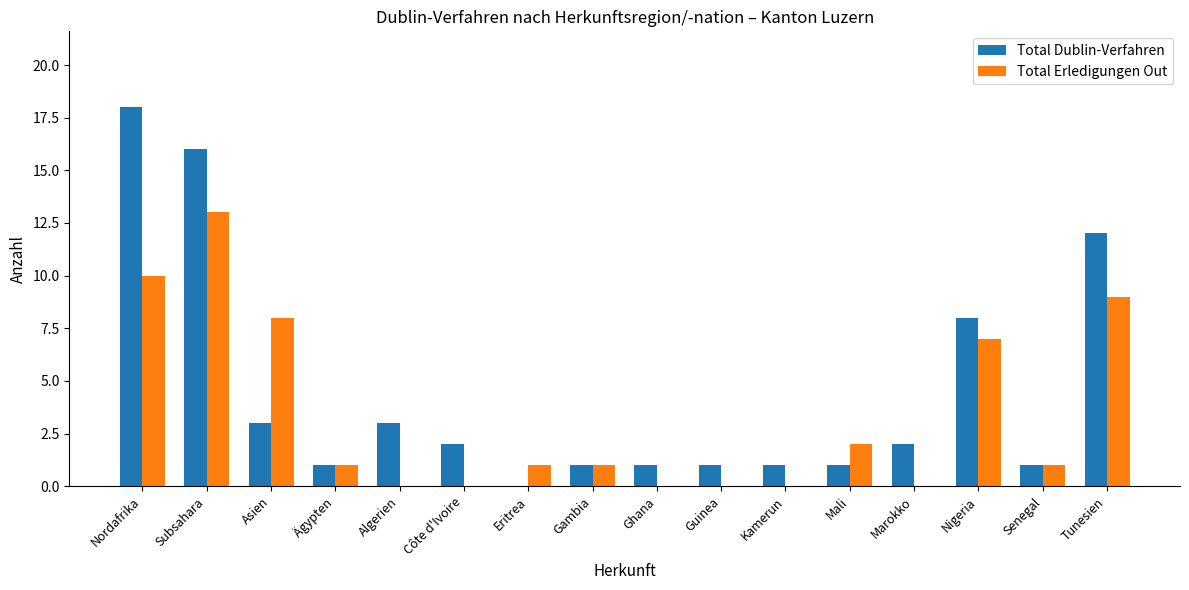

What is the total value across all series at Nigeria?

15